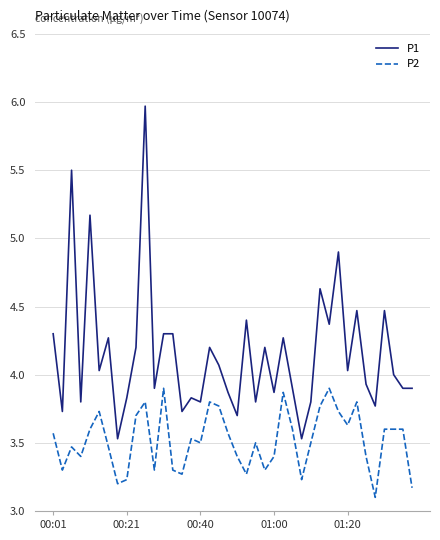

Which series has the largest range (max minus min)?

P1